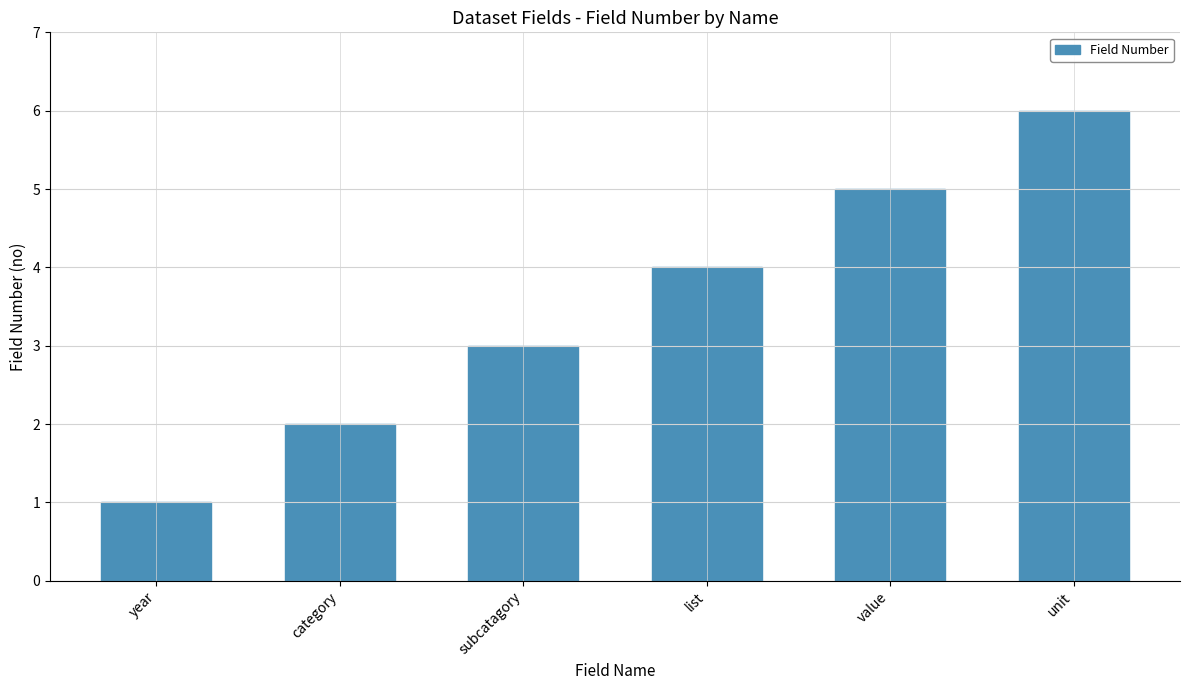

What is the sum of the values at list and category?

6